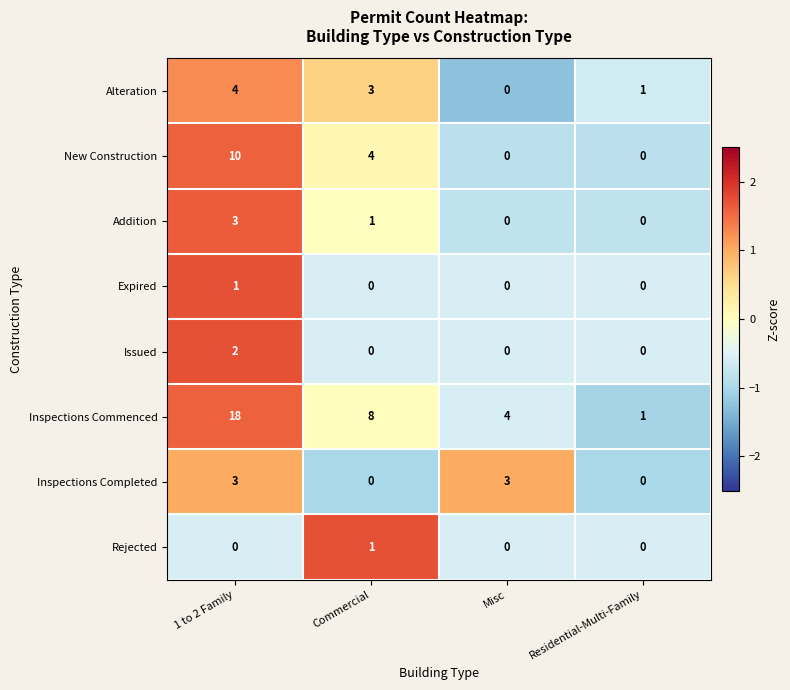

At how many categories does at least one series exceed 0?

4